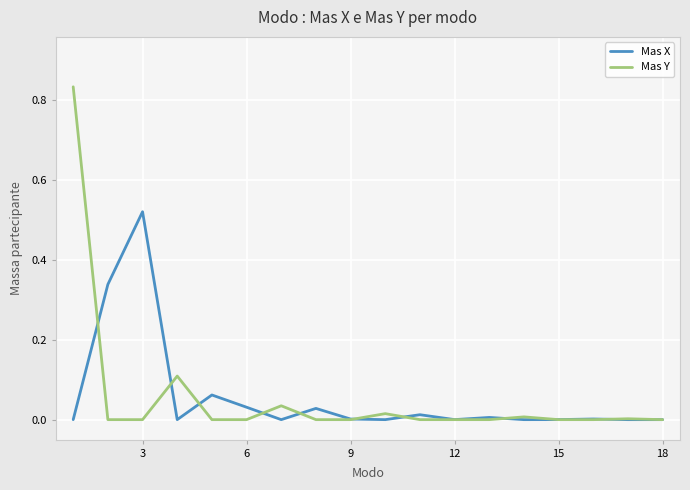

True or false: Mas Y has more than 1 interior local peaks.

True